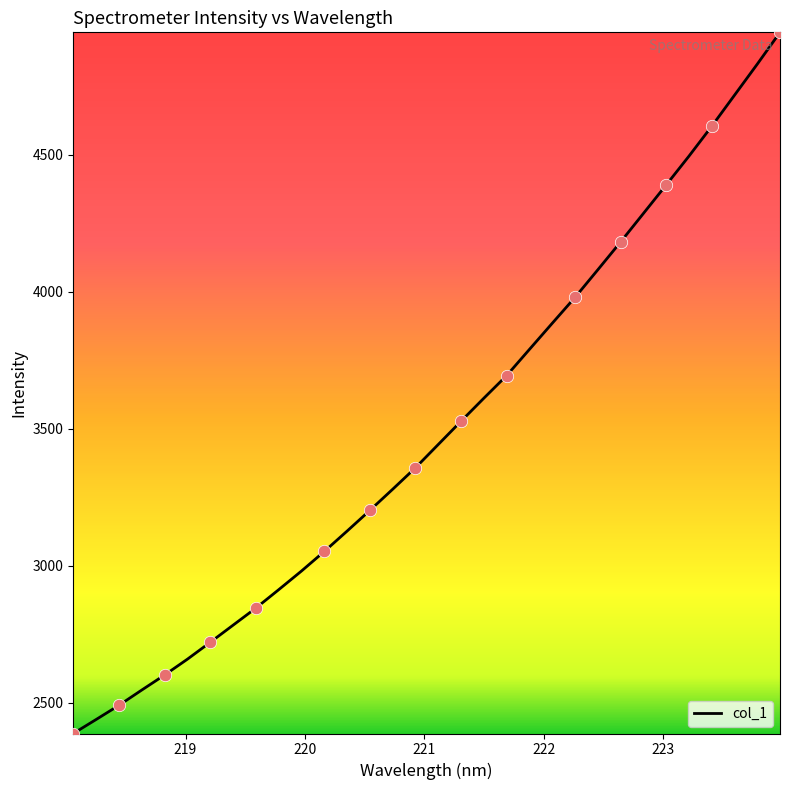

What is the difference between the maximum and minimum values?

2559.0